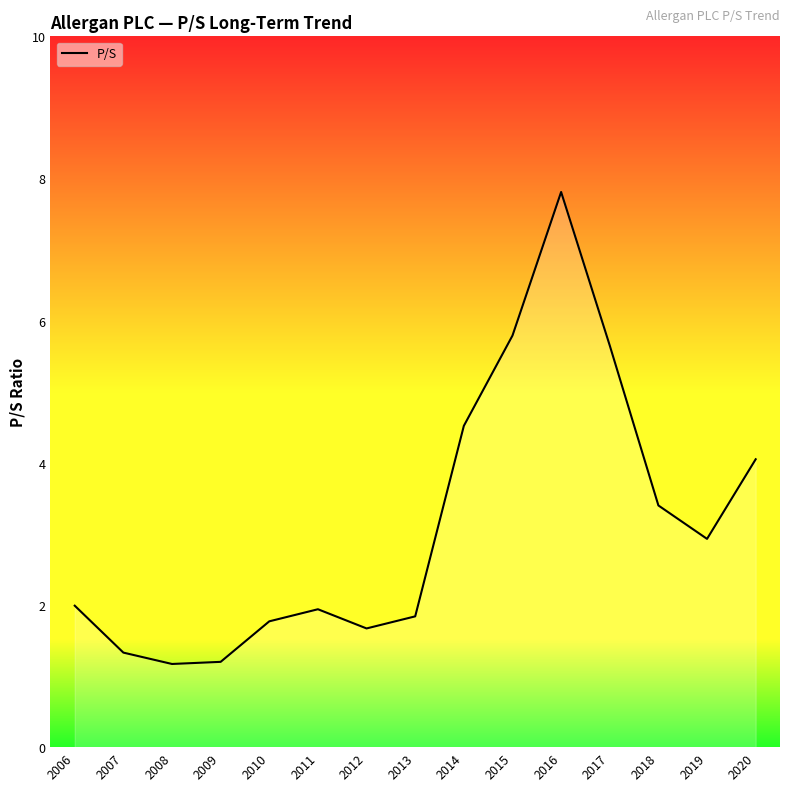

What is the sum of all values?

47.1